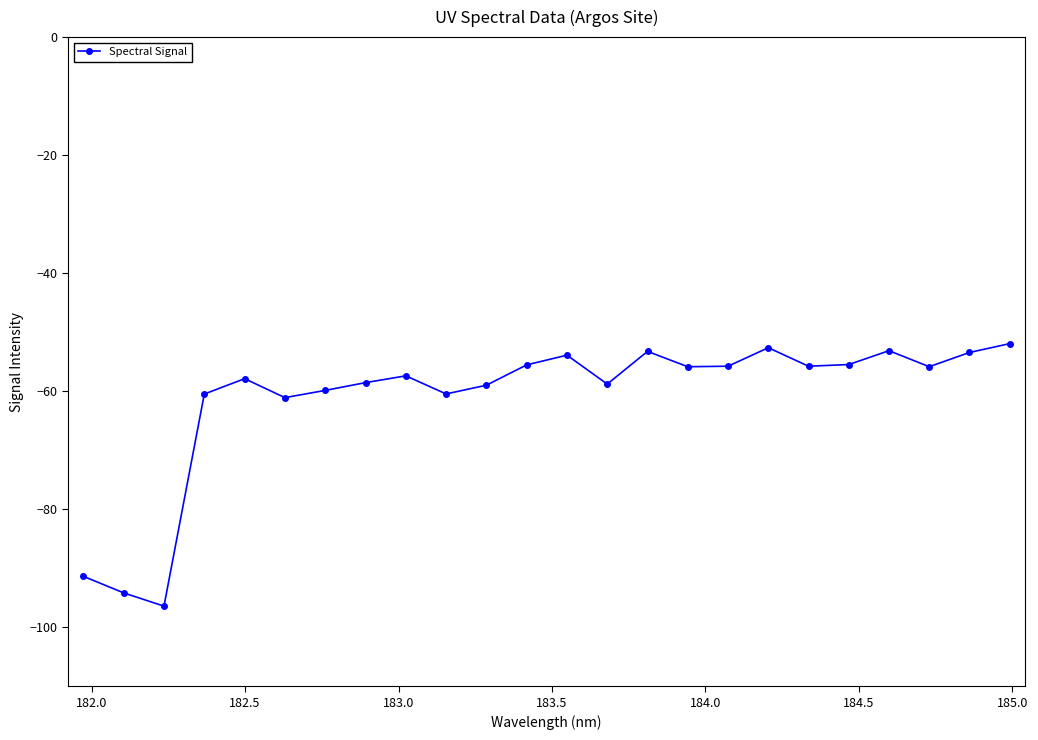

What is the minimum value shown in the chart?

-96.4